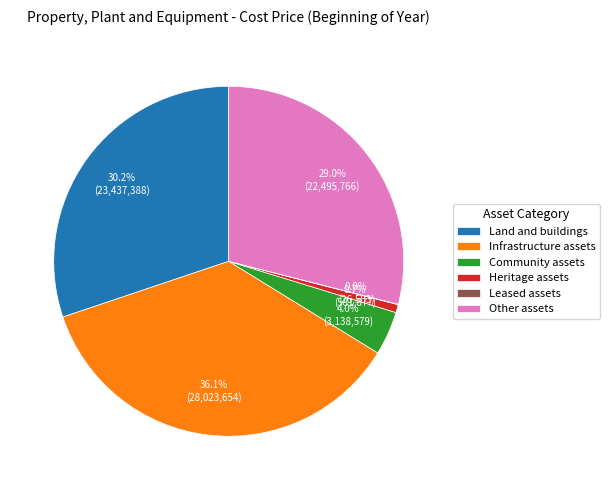

To the nearest percent, what percentage of the pie is Other assets?

29%